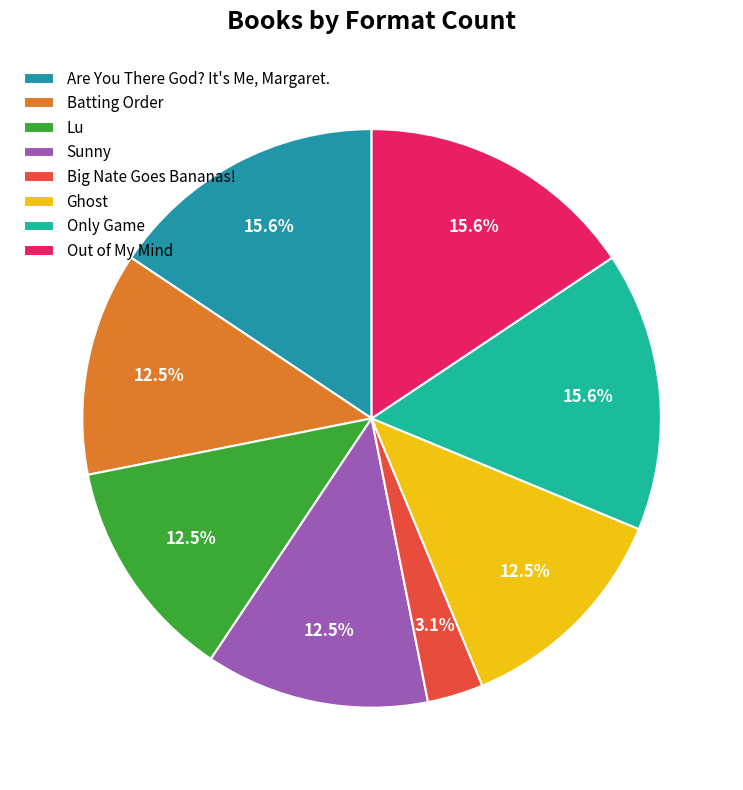

To the nearest percent, what is the average slice percentage?

12%